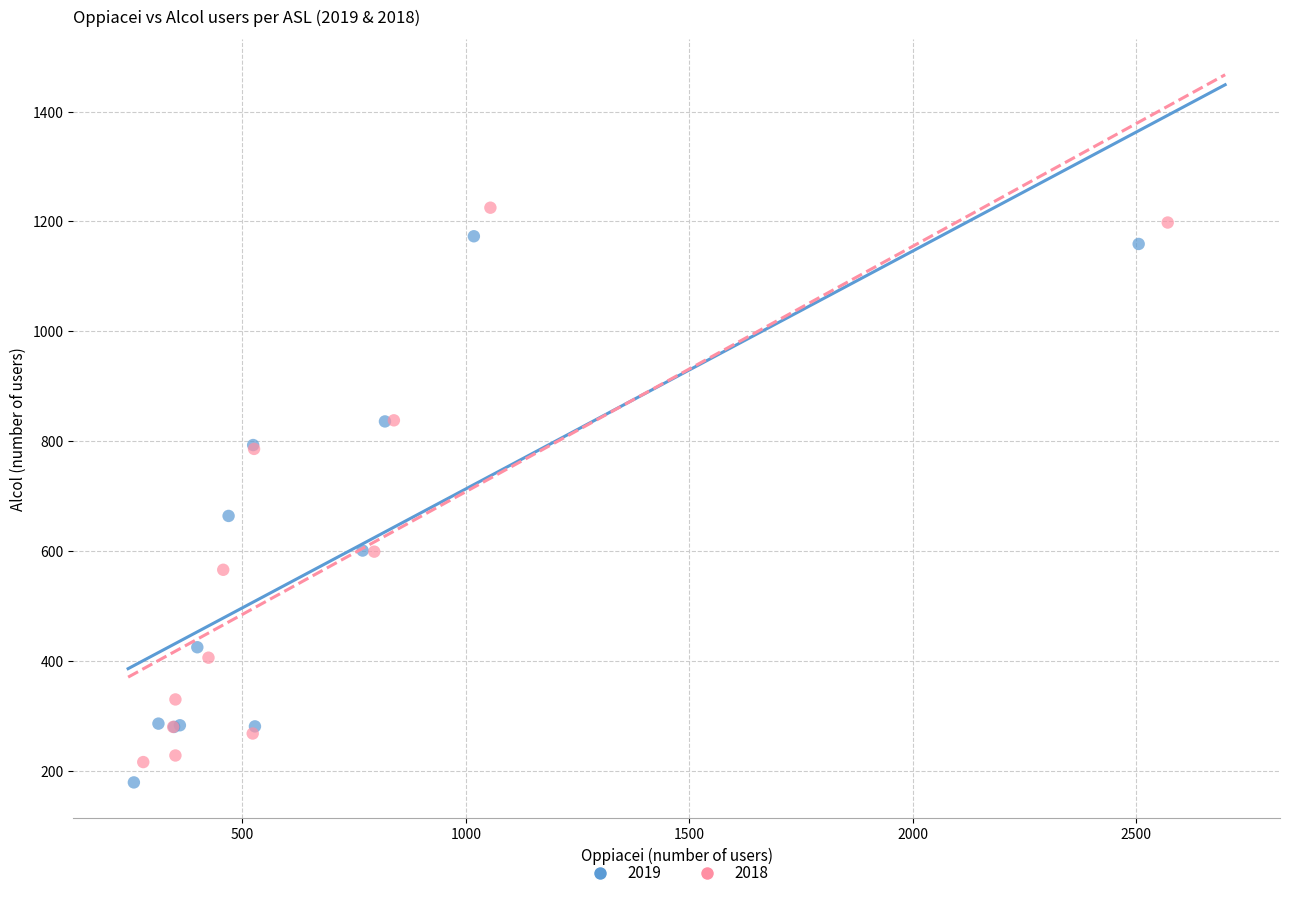

Which series has the widest spread of Y values?

2018